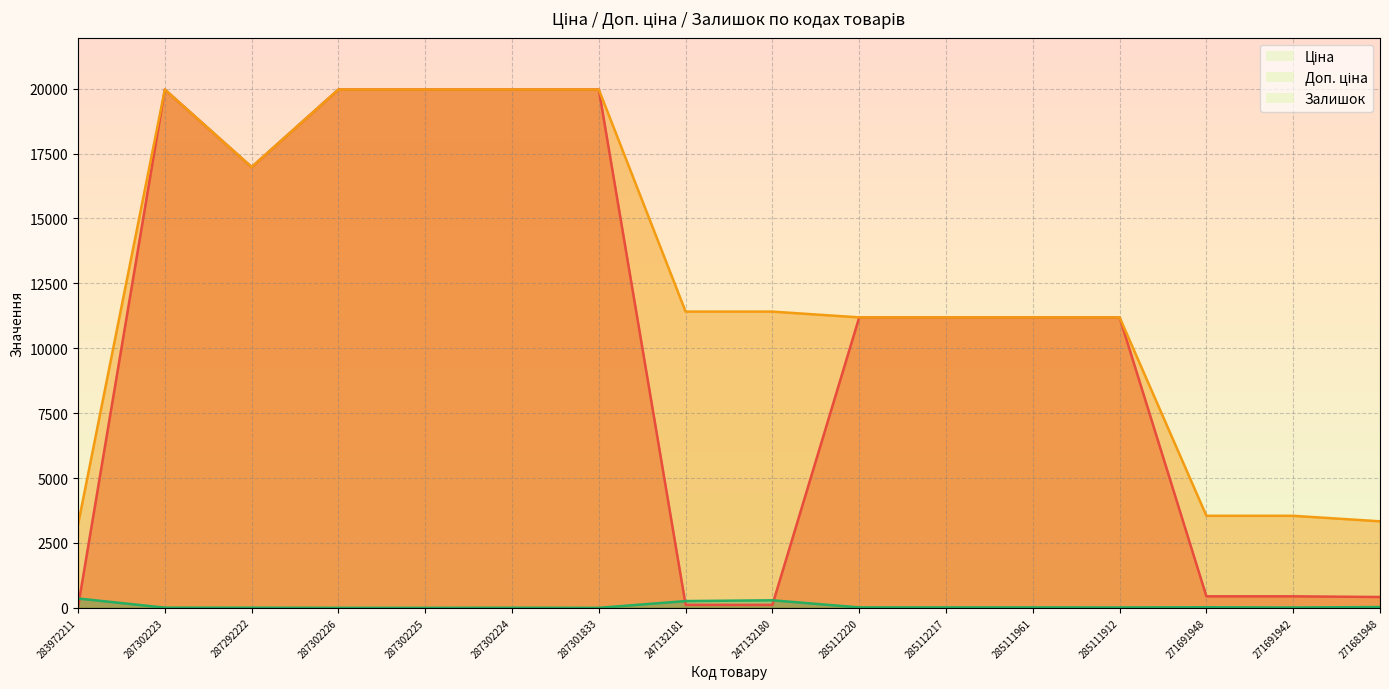

At which label is Ціна closest to 9998?

285112220